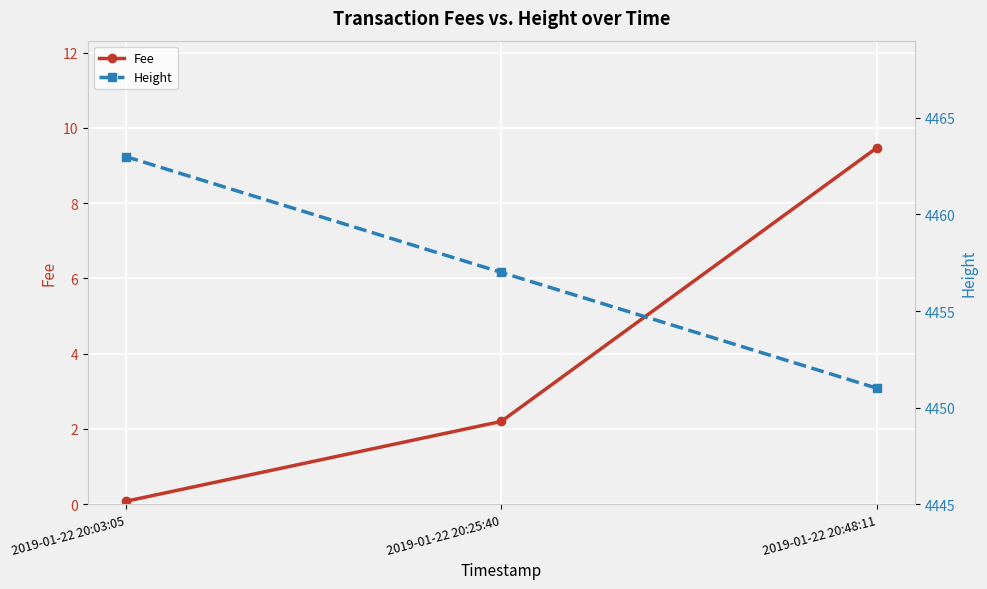

Reading left to right, what are all the values shown in this chart?

Fee: 0.1	2.2	9.5
Height: 4463.0	4457.0	4451.0